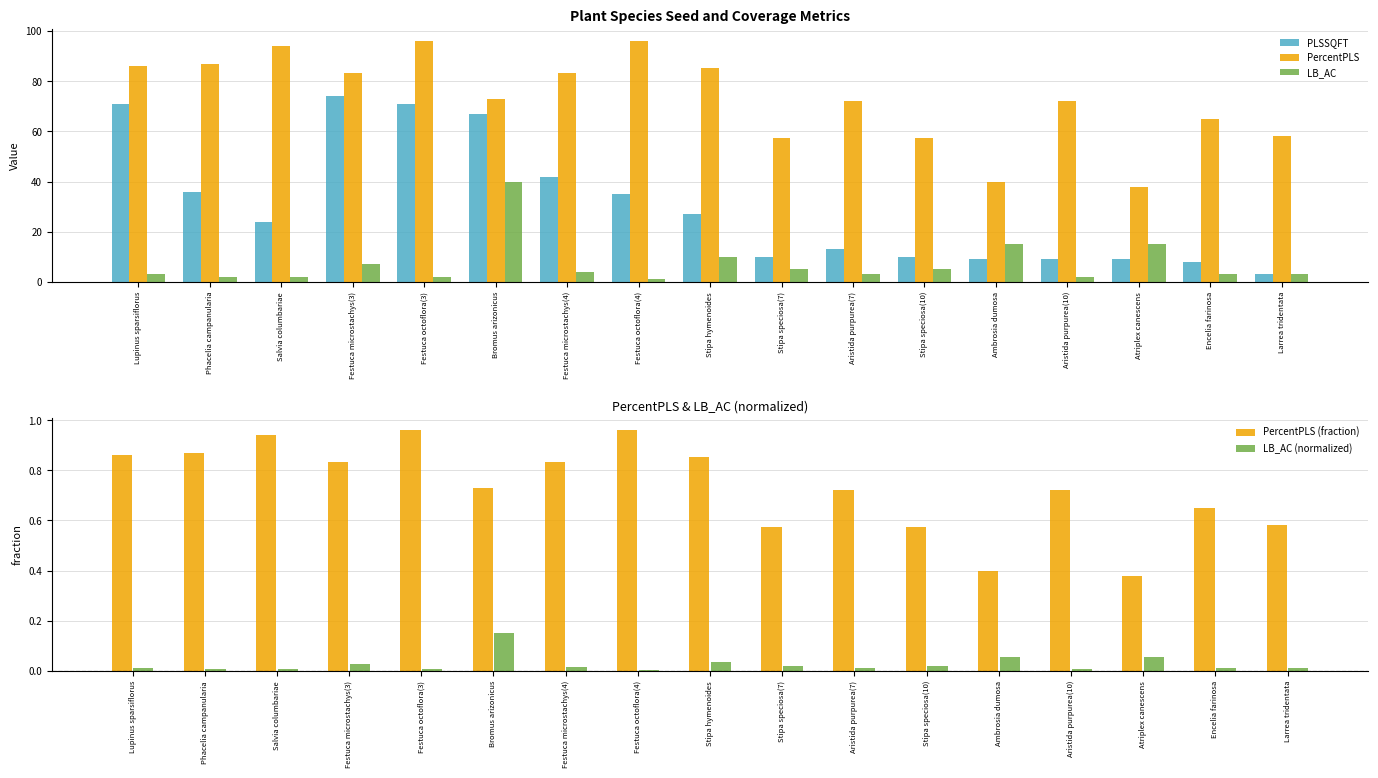

What is the average value of the LB_AC series?

7.2